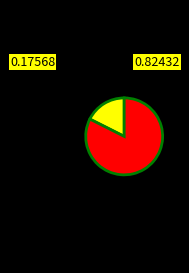

Does any single category account for the majority?

Yes